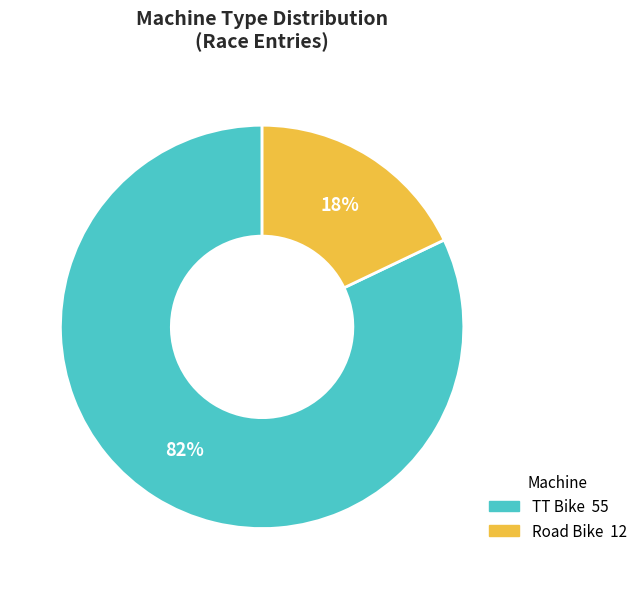

Does TT Bike account for over 50% of the chart?

Yes